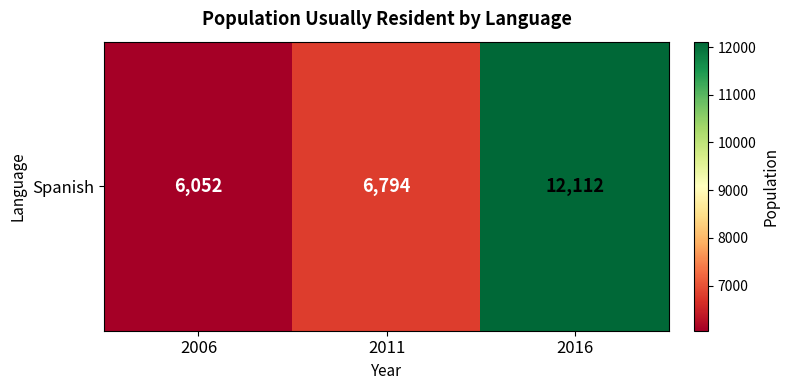

Rank the categories by value from lowest to highest.

2006, 2011, 2016